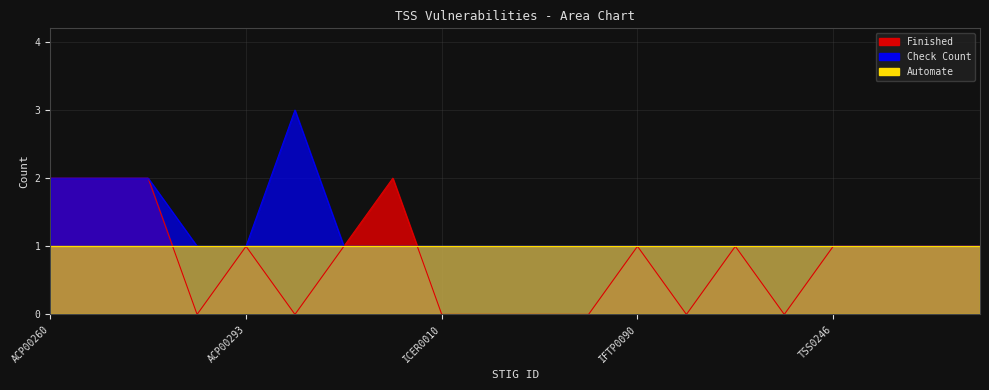

Which series ends up on top after the final intersection of Finished and Check Count?

Check Count